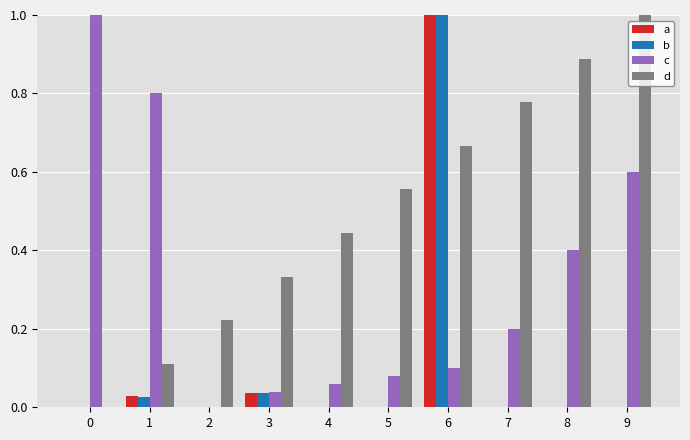

At which category is the sum across all series the highest?

6